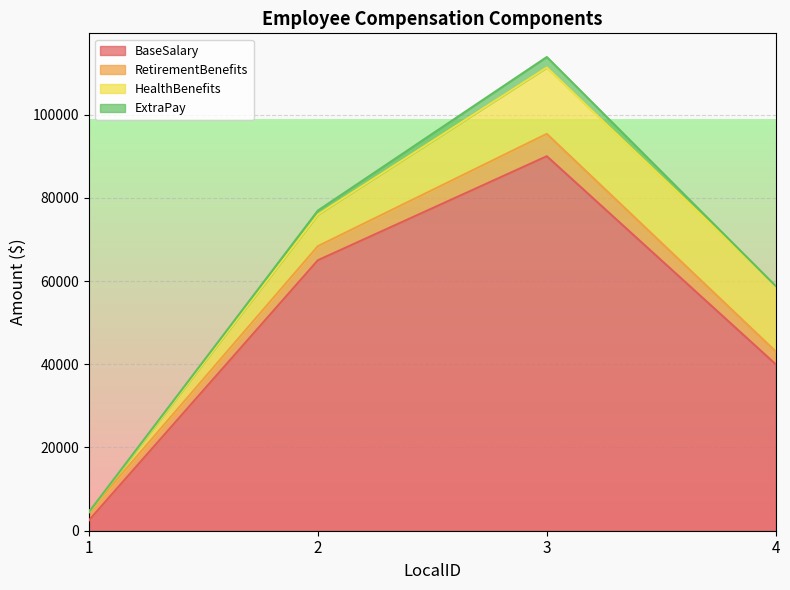

Is it true that RetirementBenefits equals 1603 at 2?

False